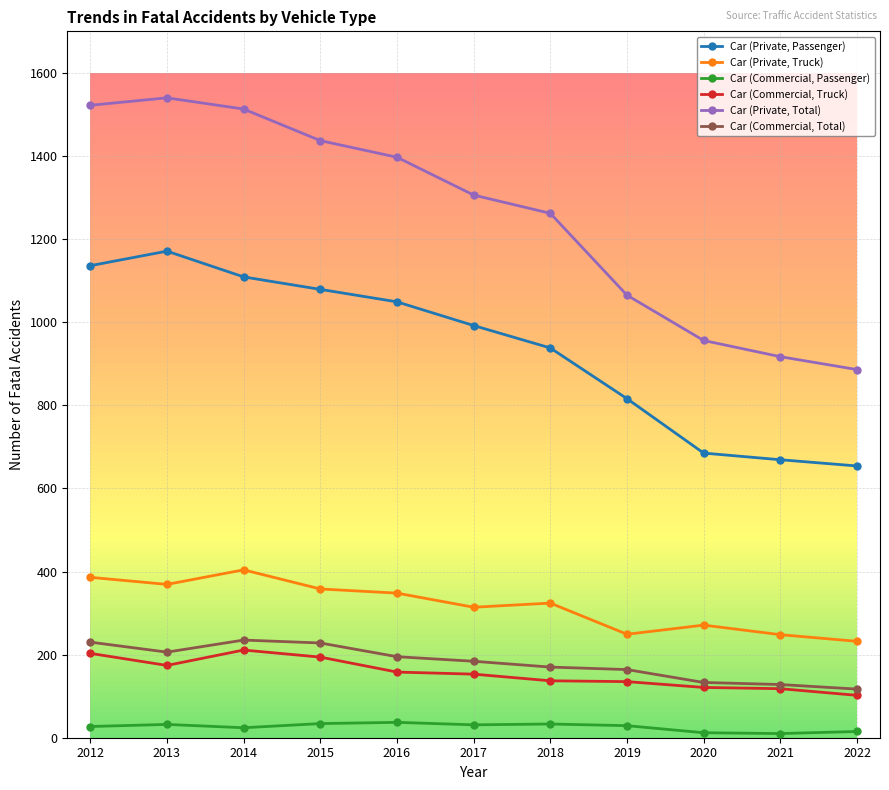

How many data points in Car (Commercial, Passenger) are less than 29?

5